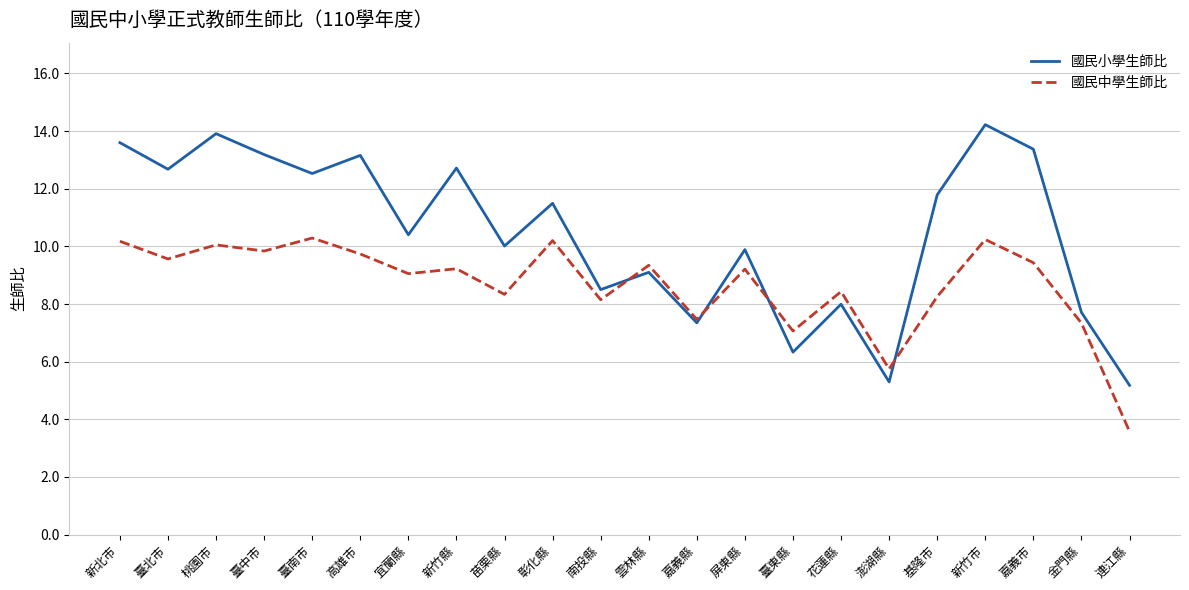

What position from the left is 南投縣?

11